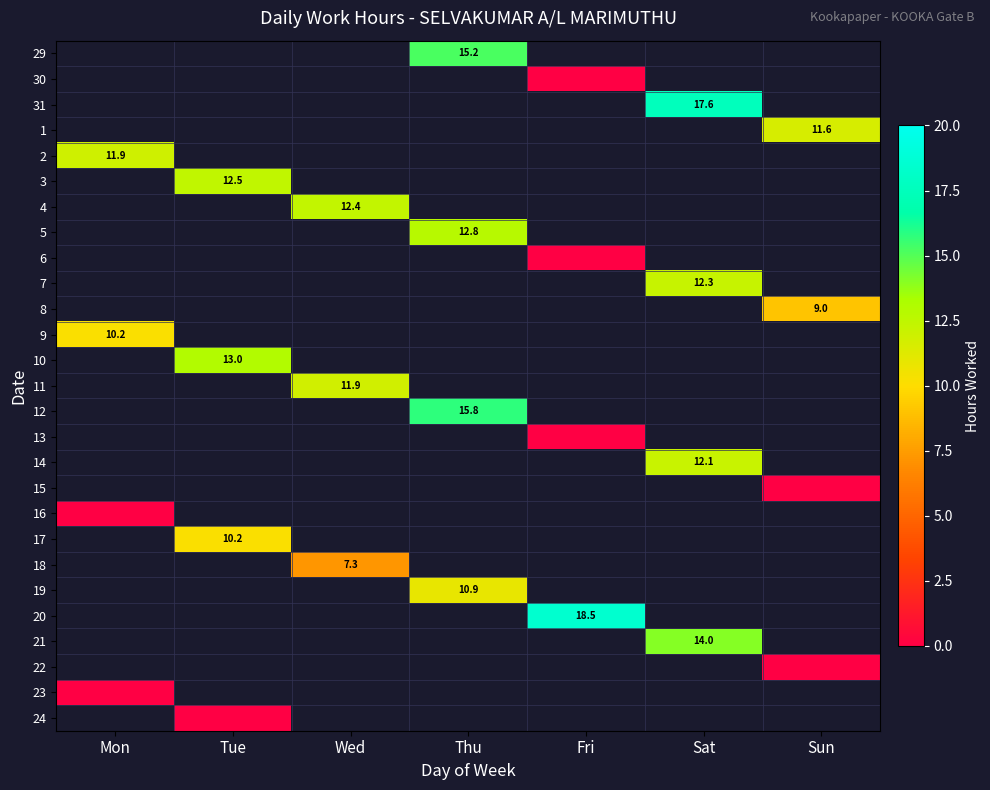

Which has a higher value, Wed or Mon?

Mon